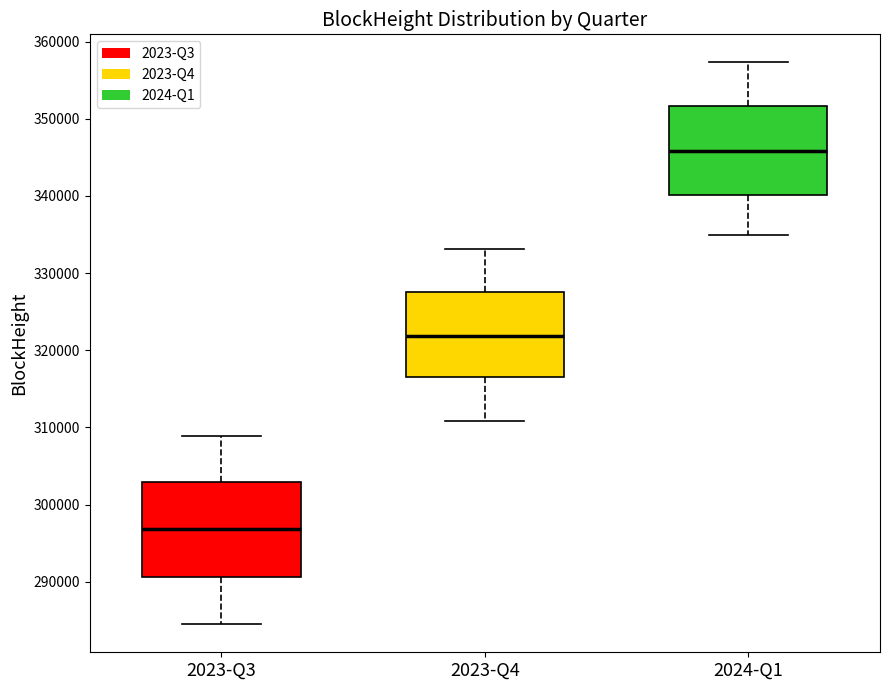

Reading left to right, transcribe this box plot: for each box, give where its median line is, the range the box spans, and where its two whiskers end, as read against the y-axis. The values are not printed on the chart, so give them approximately, as read against the axis.

2023-Q3: median 297000, box 291000 to 303000, whiskers 285000 to 309000
2023-Q4: median 322000, box 316000 to 328000, whiskers 311000 to 333000
2024-Q1: median 346000, box 340000 to 352000, whiskers 335000 to 357000